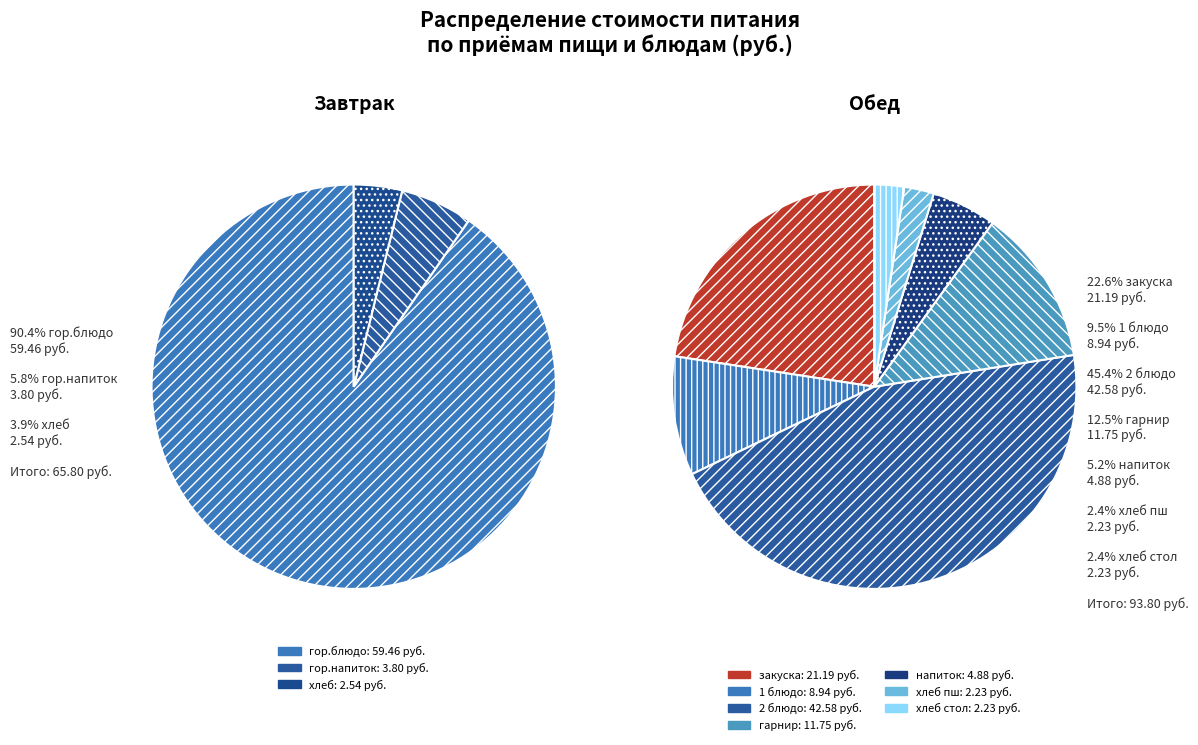

To the nearest percent, what is the difference between the Завтрак and Обед slice percentages?

18%